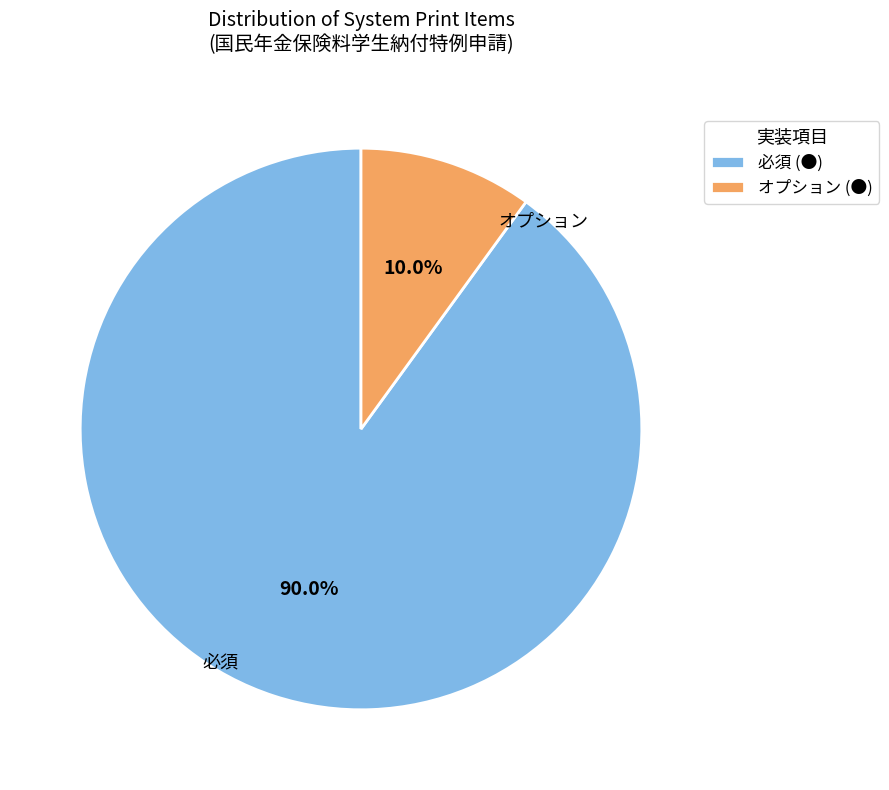

To the nearest percent, what is the difference between the largest and smallest slice percentages?

80%